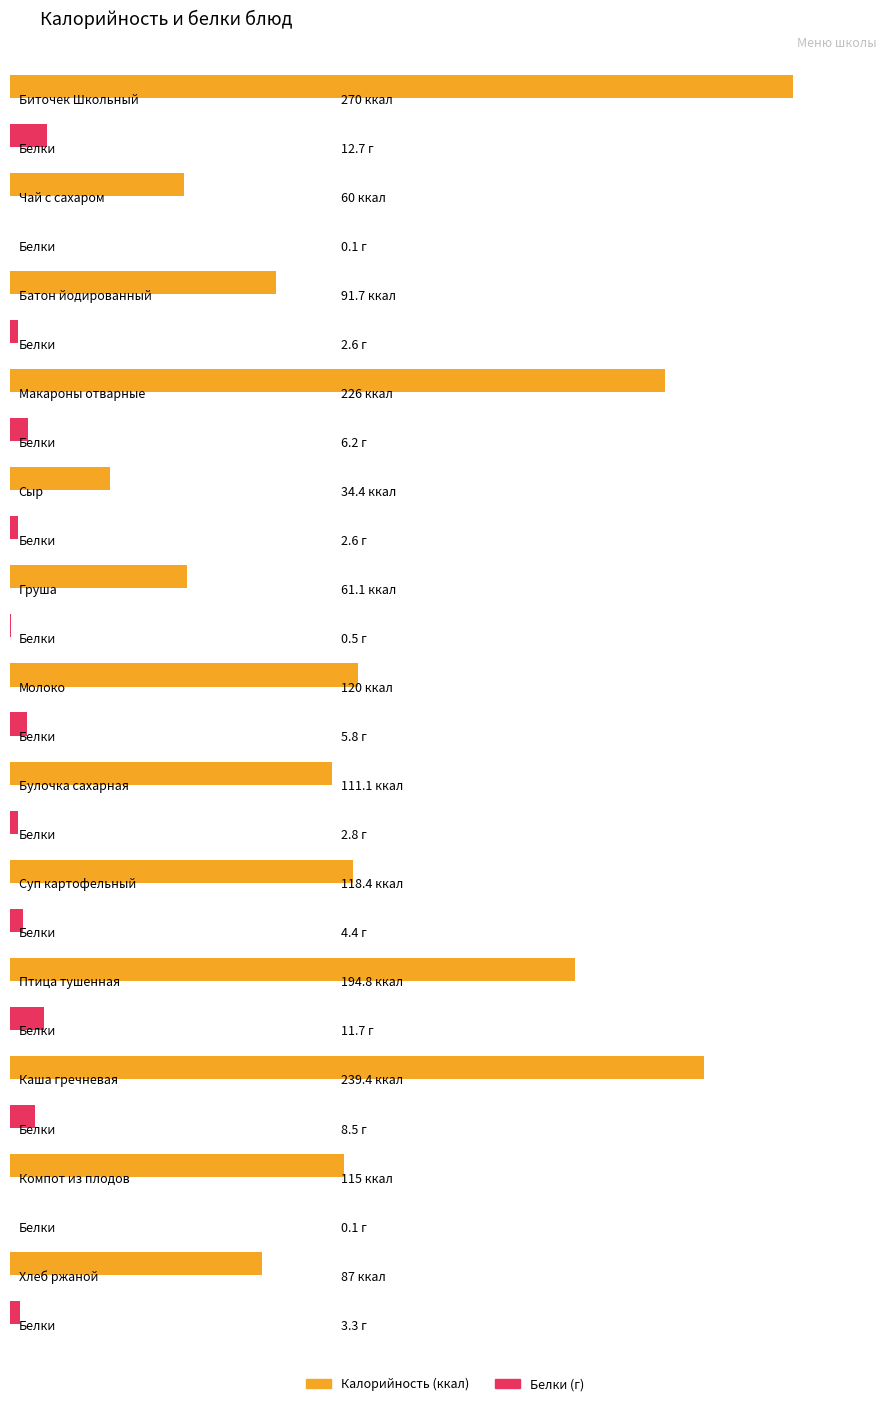

Read the Калорийность value at Птица тушенная.

194.8